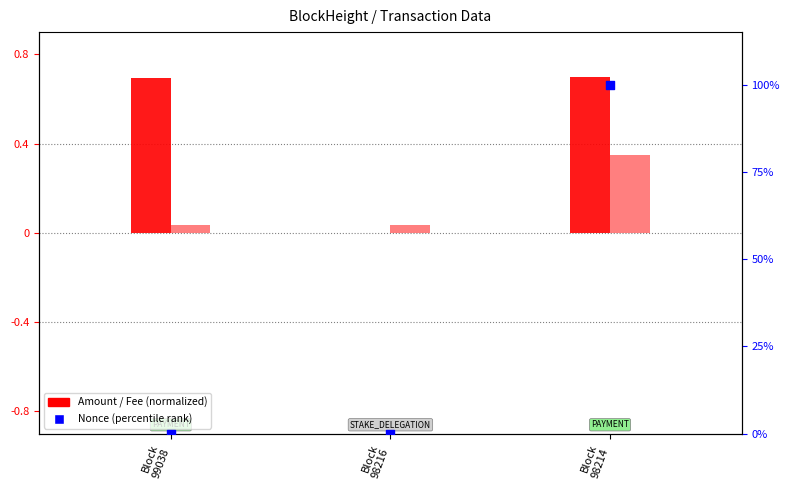

What is the total value across all series at Block
98214?

101.0